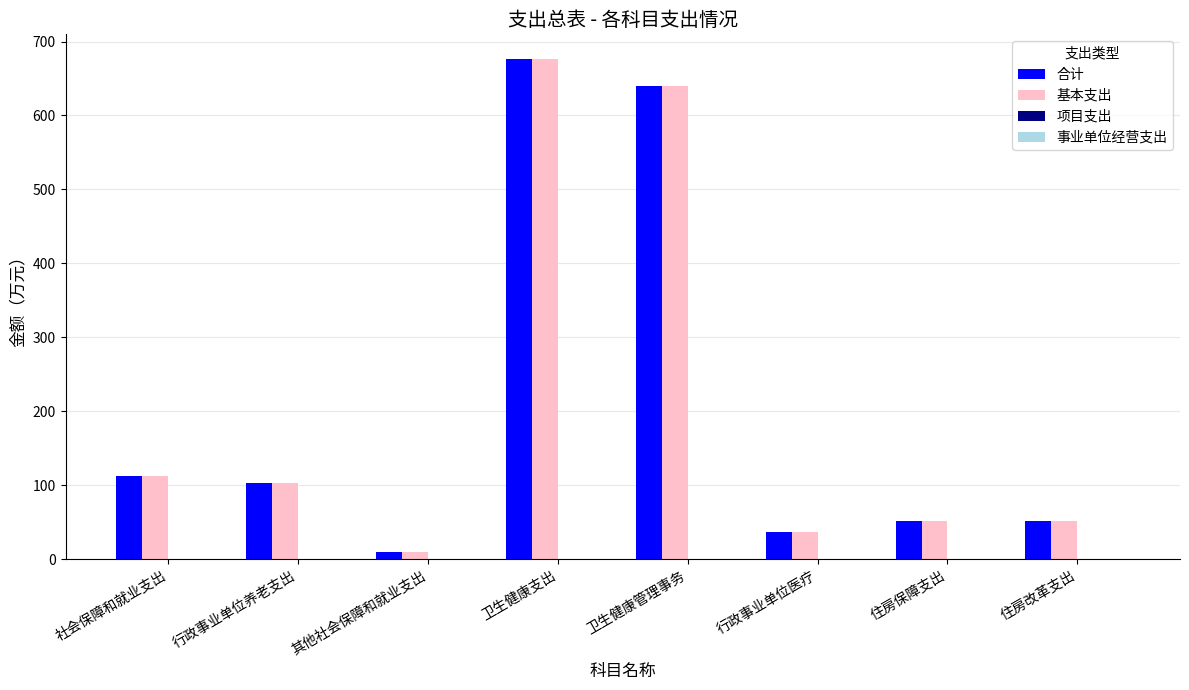

The 基本支出 series shows 51.7 at 住房保障支出. True or false?

True